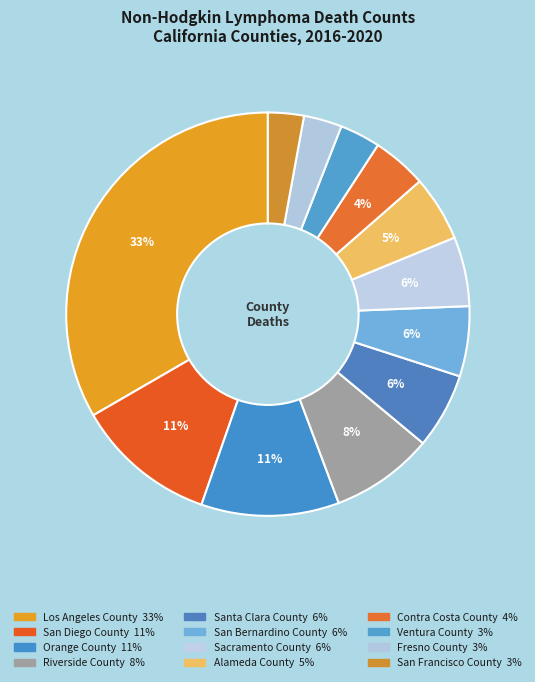

To the nearest percent, what is the average slice percentage?

8%